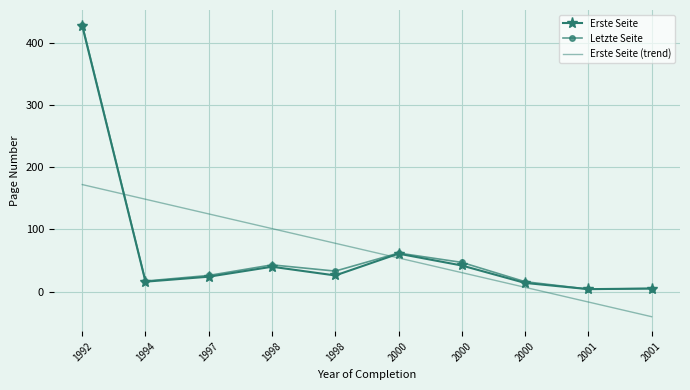

At how many categories does at least one series exceed 263?

1